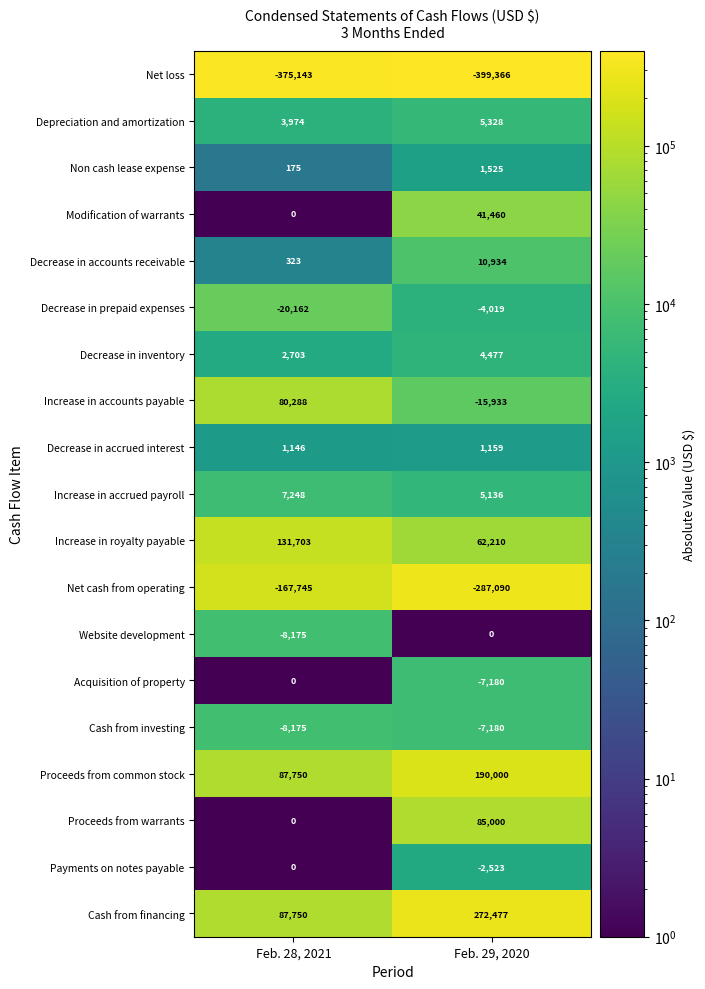

Is it true that Net loss equals -375143 at Feb. 28, 2021?

True